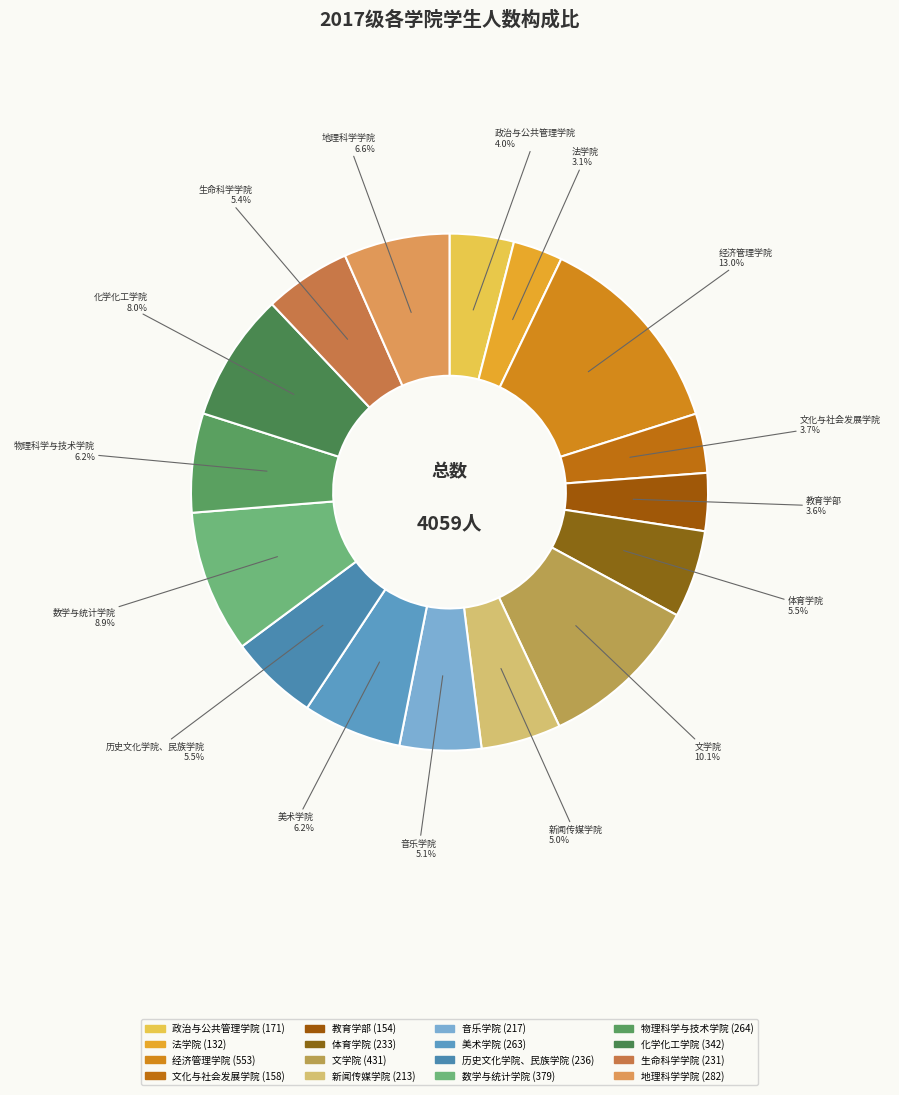

What is the ratio of the value at 物理科学与技术学院 to the value at 法学院?

2.0